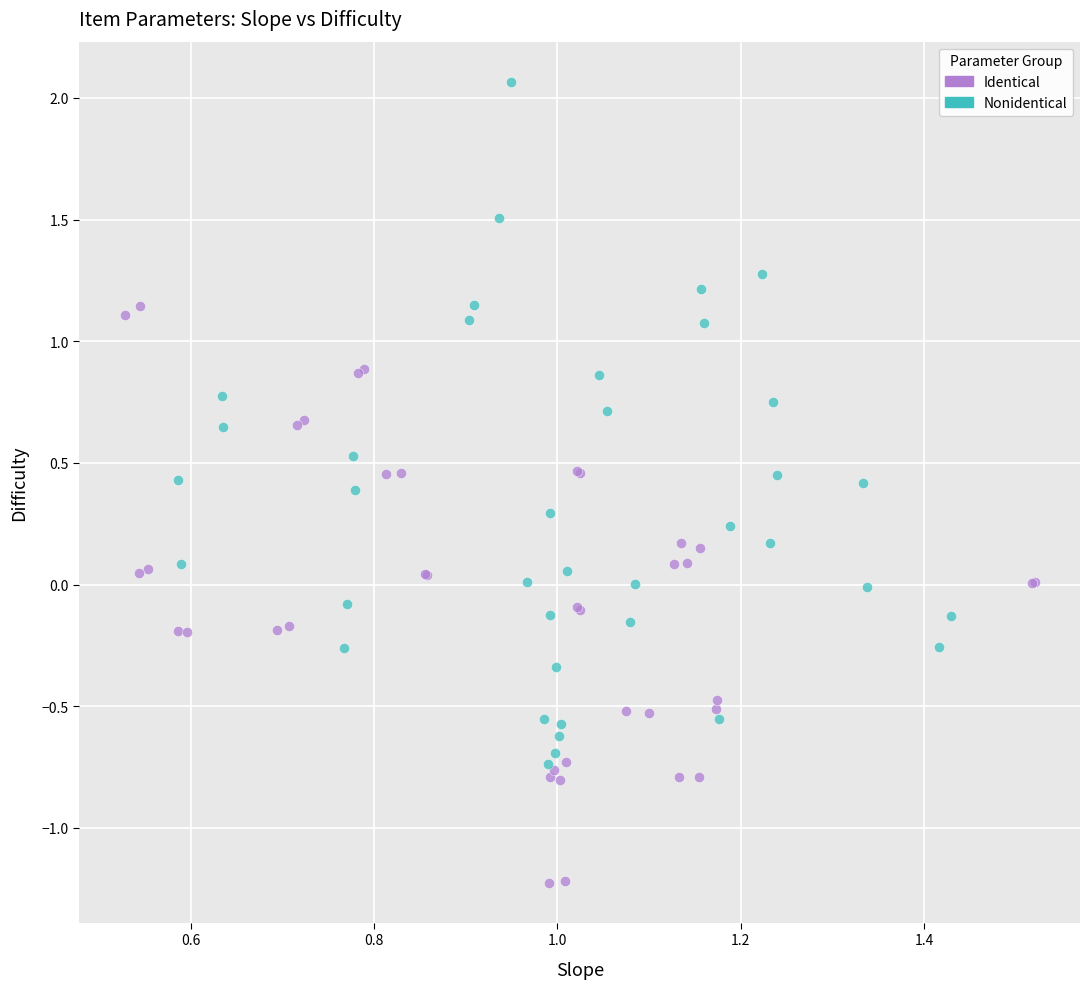

What are all the series names shown in the legend?

Identical, Nonidentical